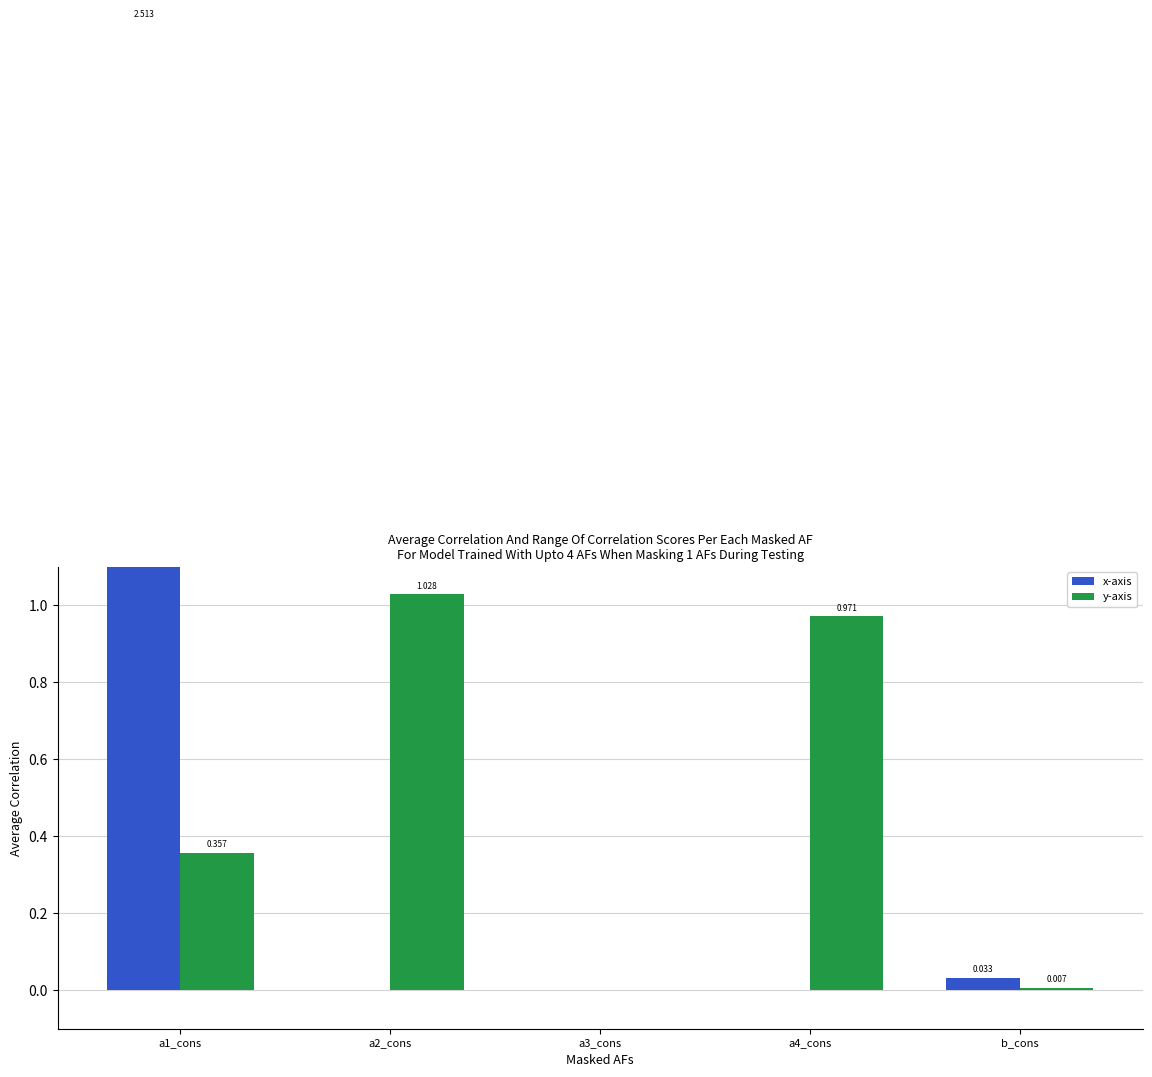

What is the label of the 4th bar from the left?

a4_cons